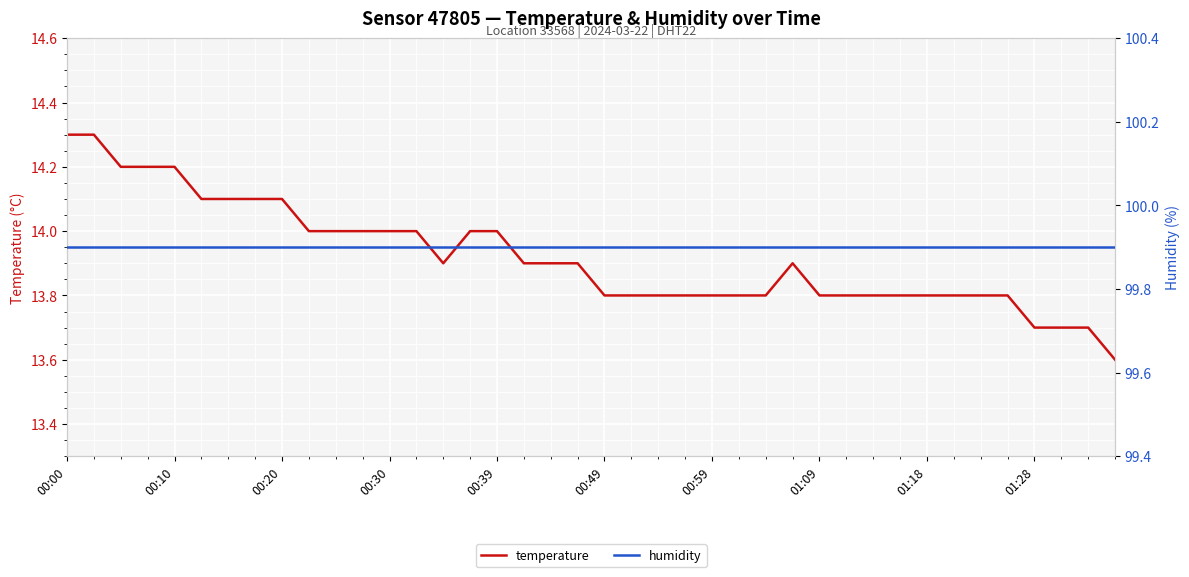

What is the lowest value of the temperature series?

13.6